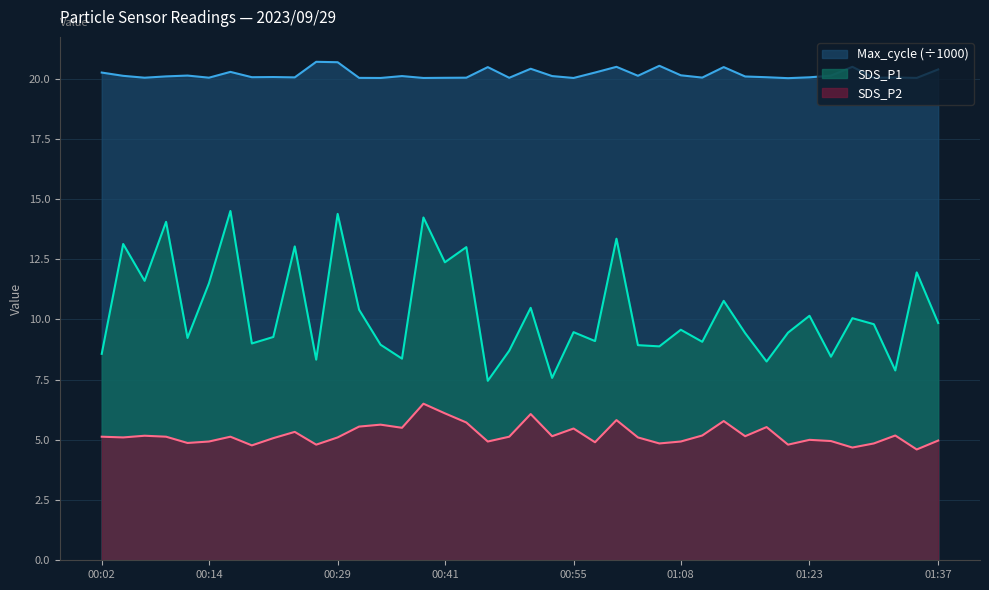

List the series in order of their overall mean, lowest first.

SDS_P2, SDS_P1, Max_cycle (÷1000)